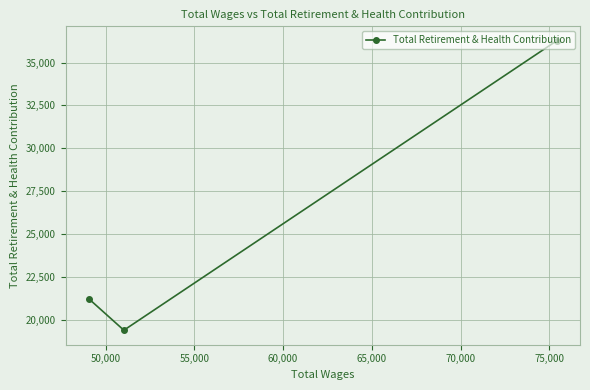

What is the sum of all values?

76868